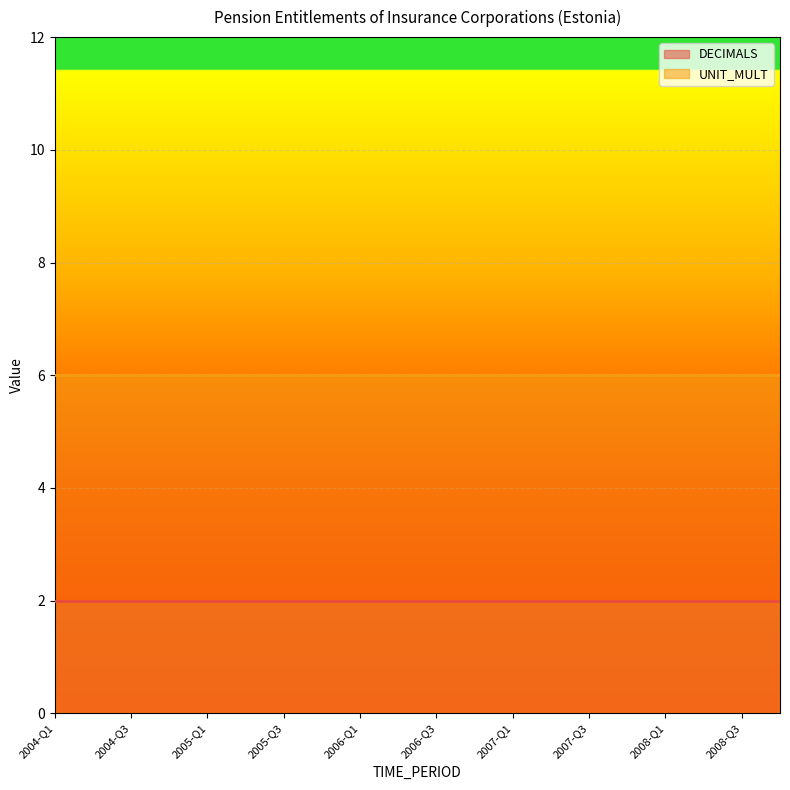

Which series has the widest spread of values?

DECIMALS